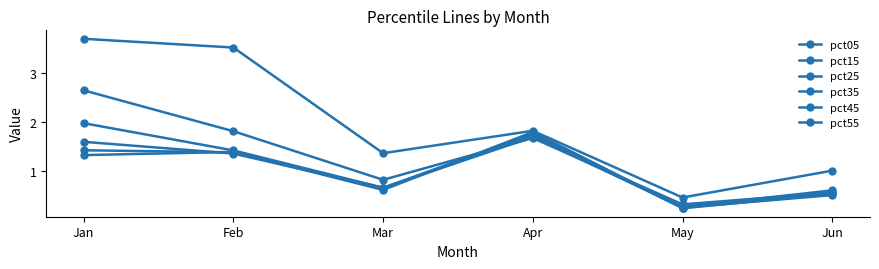

Which series ends up on top after the final intersection of pct55 and pct35?

pct35